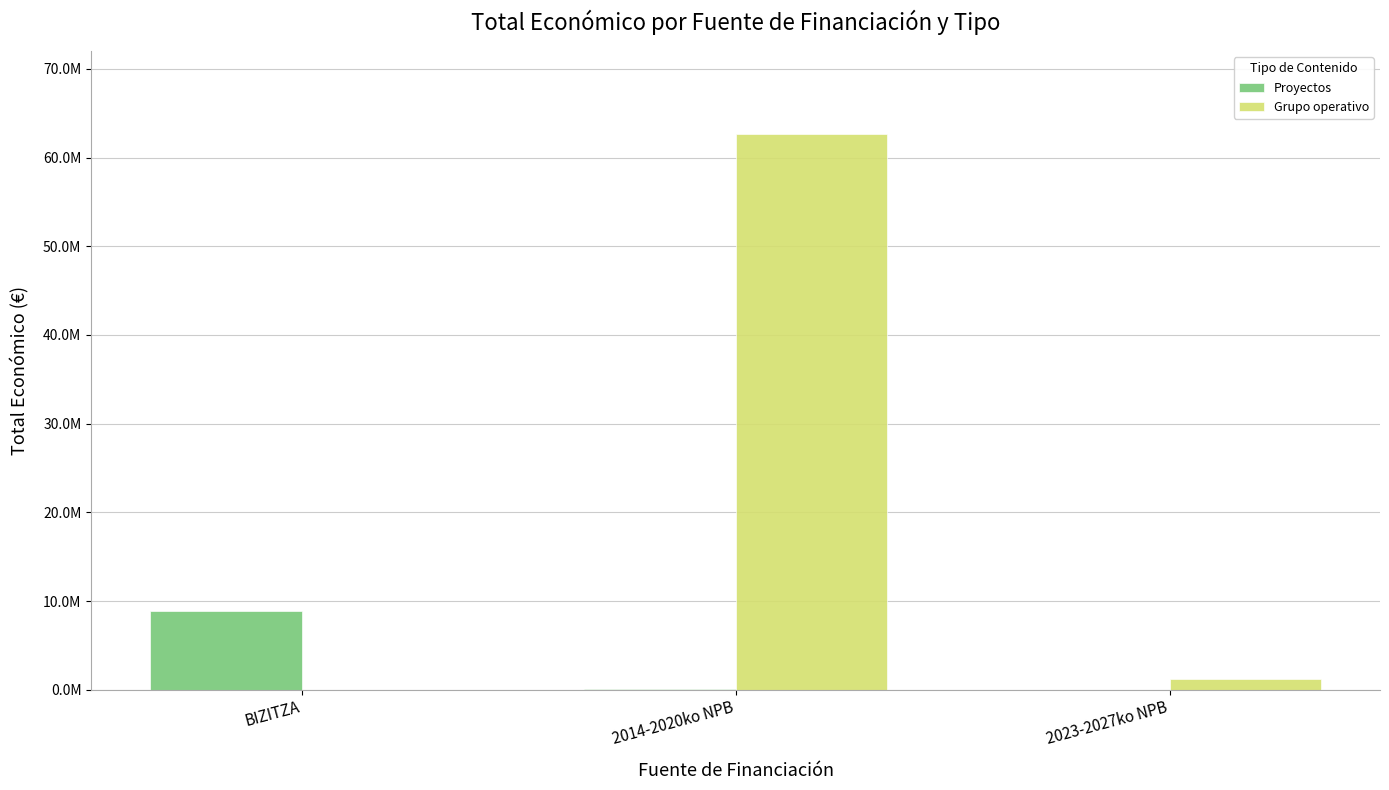

Reading left to right, transcribe all the data shown in this chart.

Proyectos: BIZITZA=8830509	2014-2020ko NPB=69992	2023-2027ko NPB=0
Grupo operativo: BIZITZA=0	2014-2020ko NPB=62611741	2023-2027ko NPB=1199792